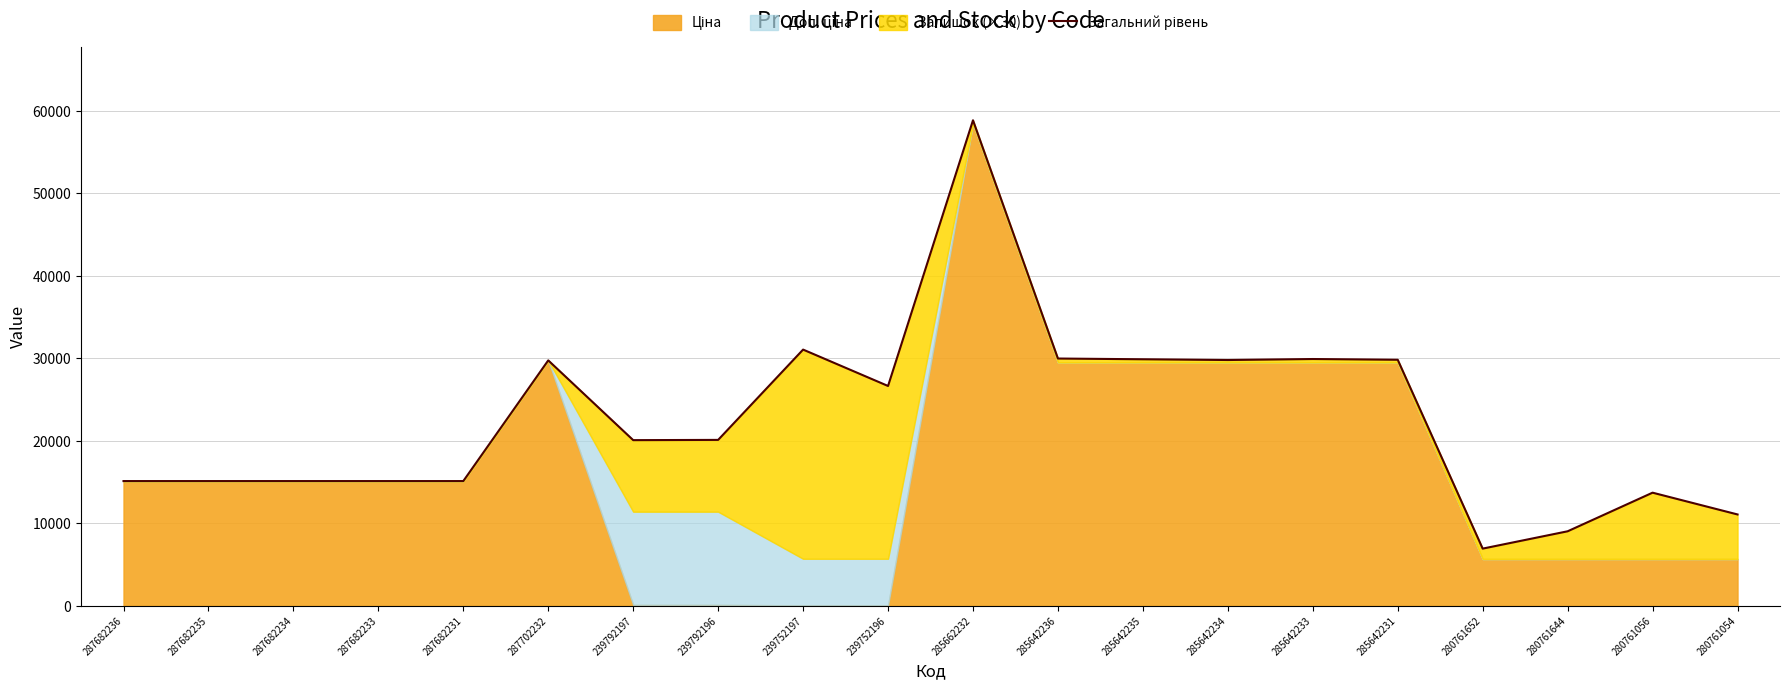

Reading right to left, what are all the values shown in this chart?

280761054=11073.8	280761056=13713.8	280761644=9033.8	280761652=6933.8	285642231=29821.5	285642233=29911.5	285642234=29791.5	285642235=29881.5	285642236=29971.5	285662232=58846.5	239752196=26645.0	239752197=31055.0	239792196=20110.0	239792197=20080.0	287702232=29747.2	287682231=15120.0	287682233=15120.0	287682234=15120.0	287682235=15120.0	287682236=15120.0